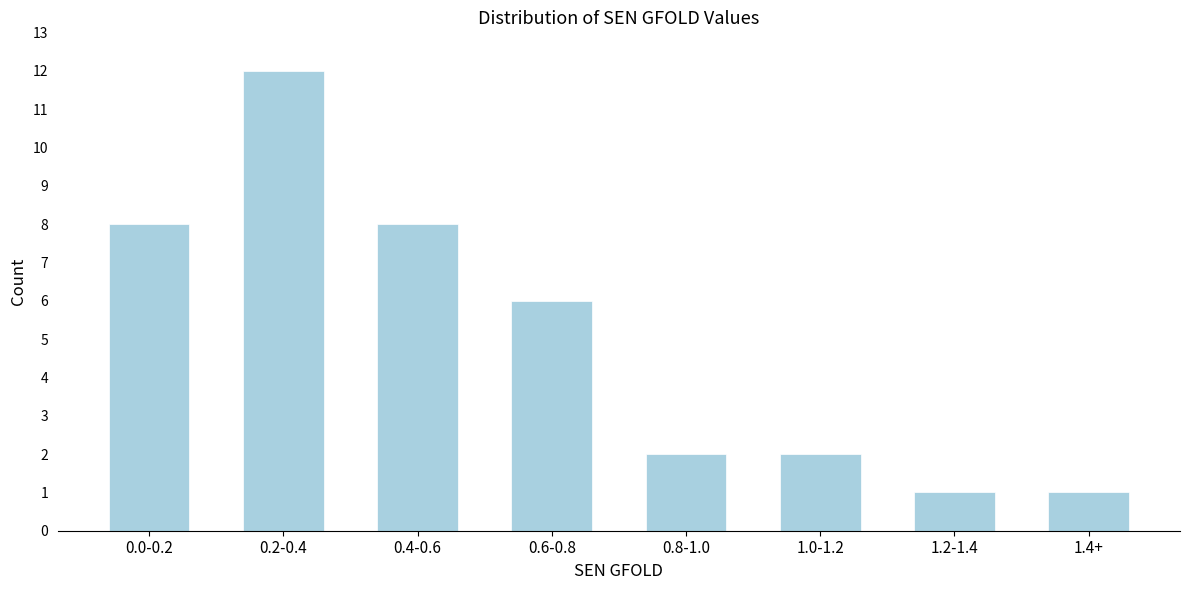

Reading right to left, list all the values displayed in this chart.

1.4+=1	1.2-1.4=1	1.0-1.2=2	0.8-1.0=2	0.6-0.8=6	0.4-0.6=8	0.2-0.4=12	0.0-0.2=8